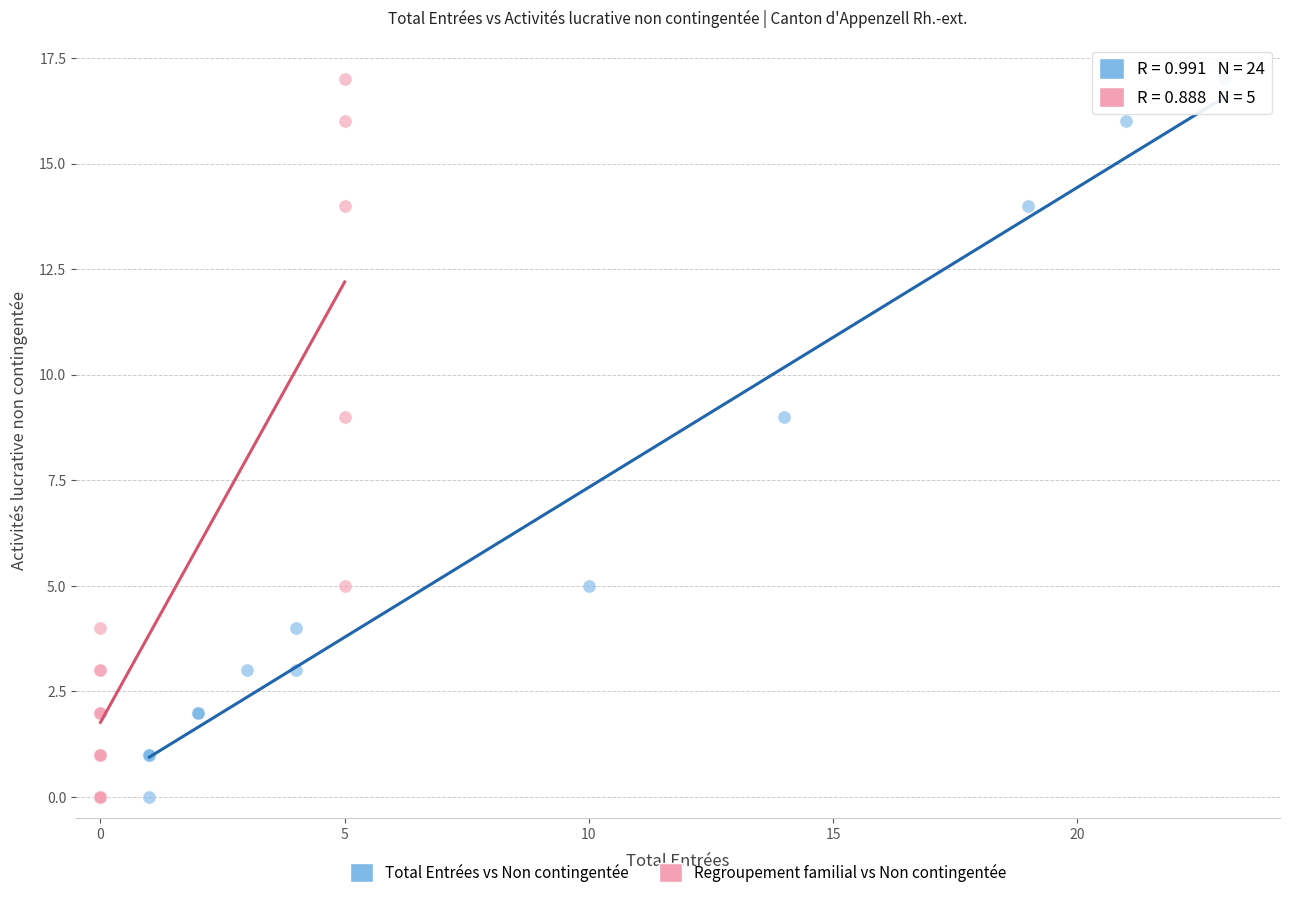

What are all the series names shown in the legend?

Total Entrées vs Non contingentée, Regroupement familial vs Non contingentée